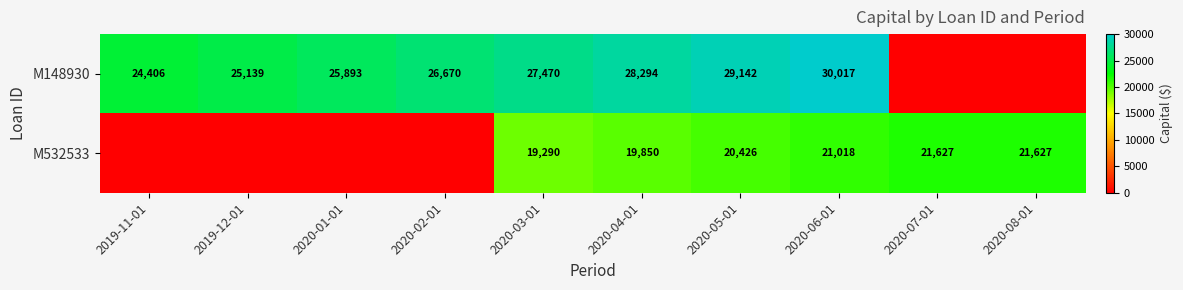

Rank the series at 2020-05-01 from lowest to highest value.

M532533, M148930